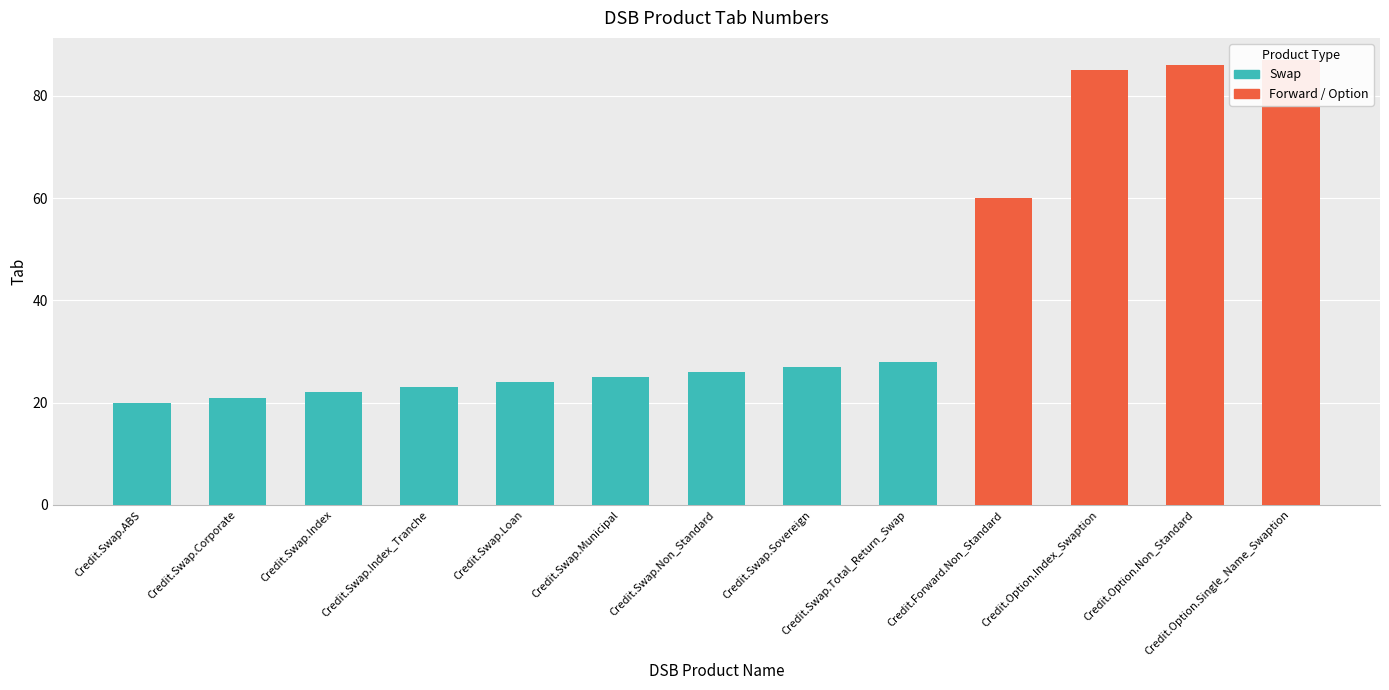

Count the number of values greater than 26.

6